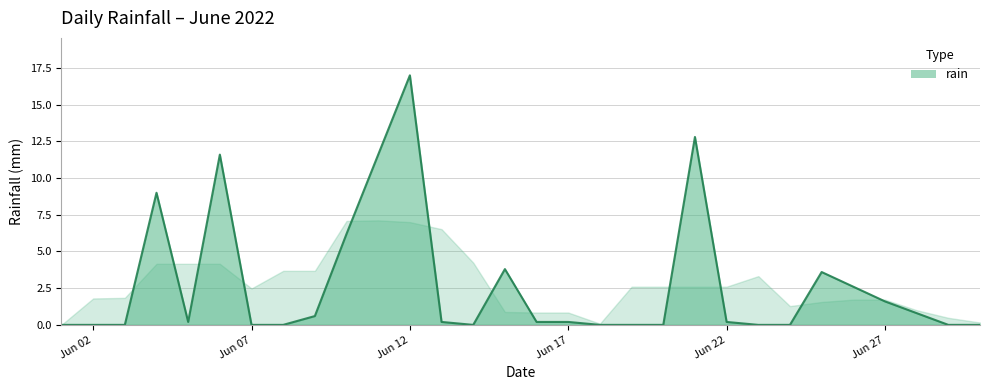

What is the greatest value displayed?

17.0